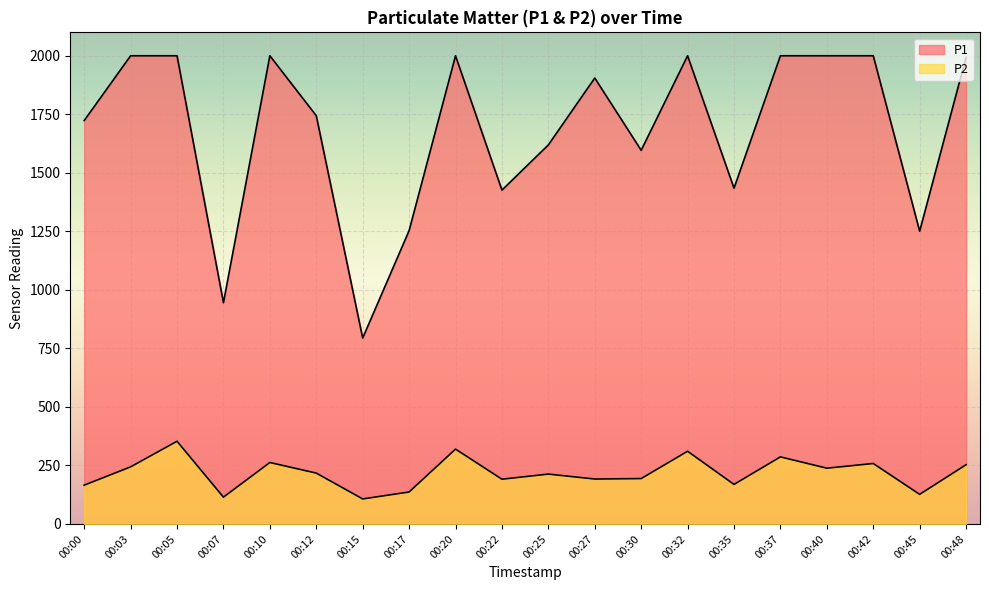

How many categories are shown in the chart?

20